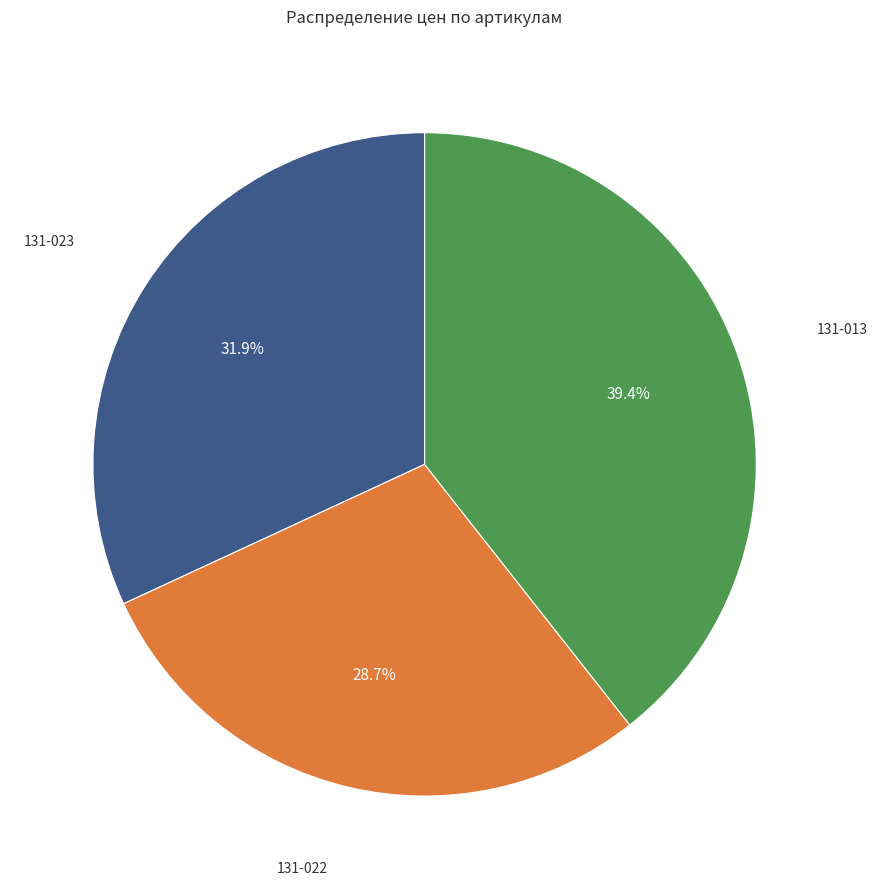

Does any single category account for the majority?

No